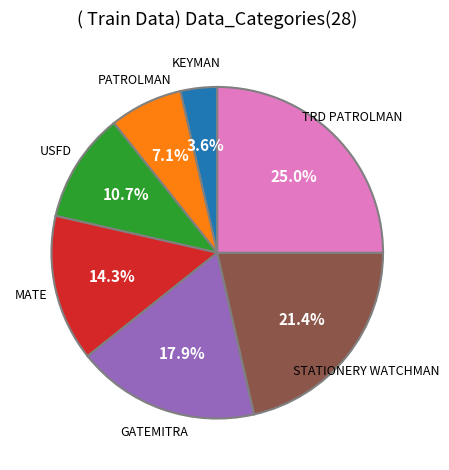

Which slice is the largest?

TRD PATROLMAN